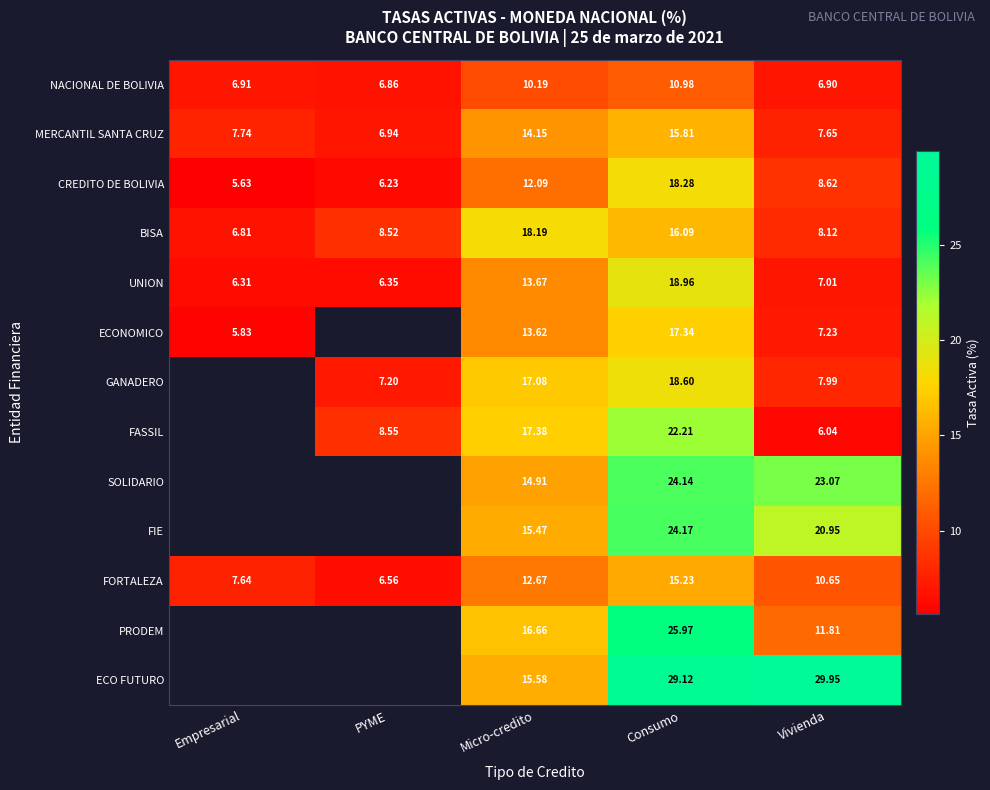

The value of FIE at Consumo is 24.2. True or false?

True